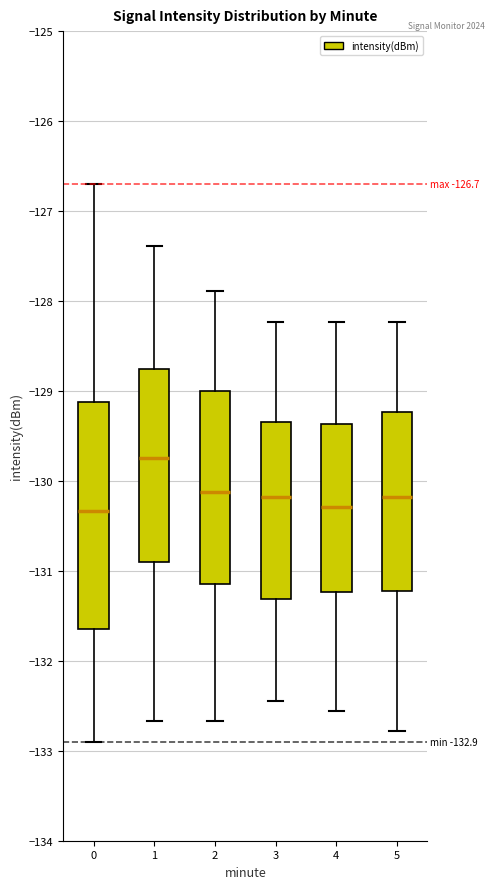

Which box's median line is the highest?

1